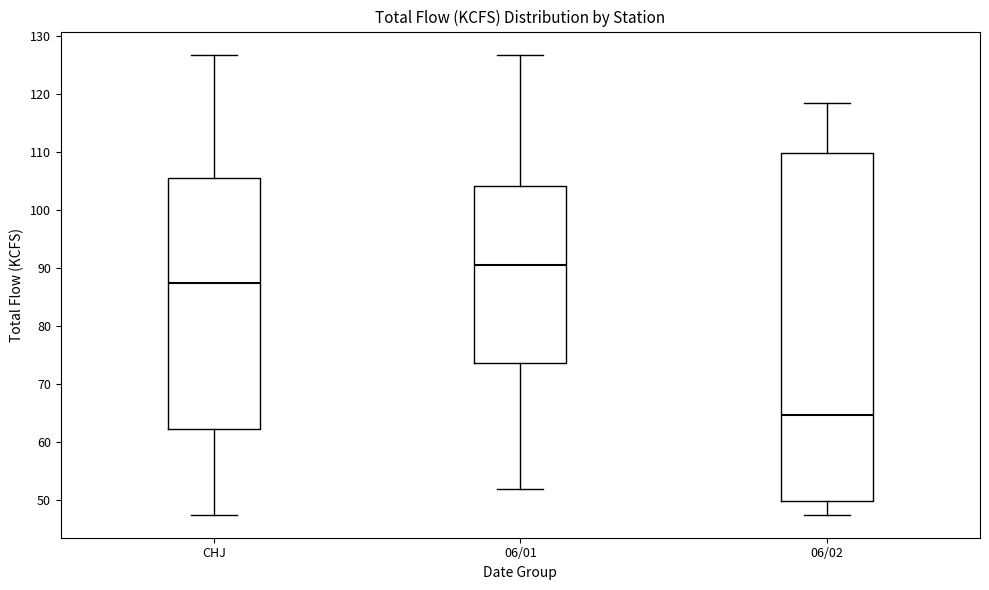

Reading left to right, transcribe this box plot: for each box, give where its median line is, the range the box spans, and where its two whiskers end, as read against the y-axis. The values are not printed on the chart, so give them approximately, as read against the axis.

CHJ: median 88, box 62 to 106, whiskers 48 to 127
06/01: median 91, box 74 to 104, whiskers 52 to 127
06/02: median 65, box 50 to 110, whiskers 48 to 119